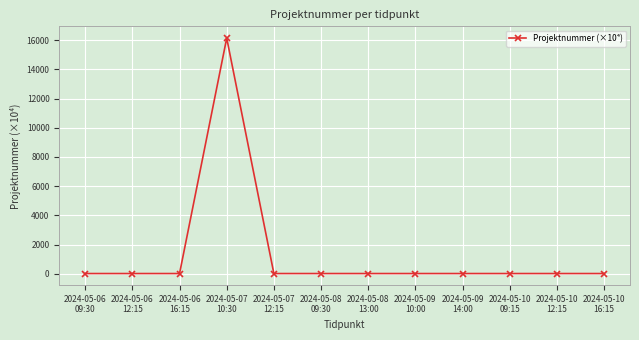

True or false: there are more than 0 points higher than both neighbors.

True